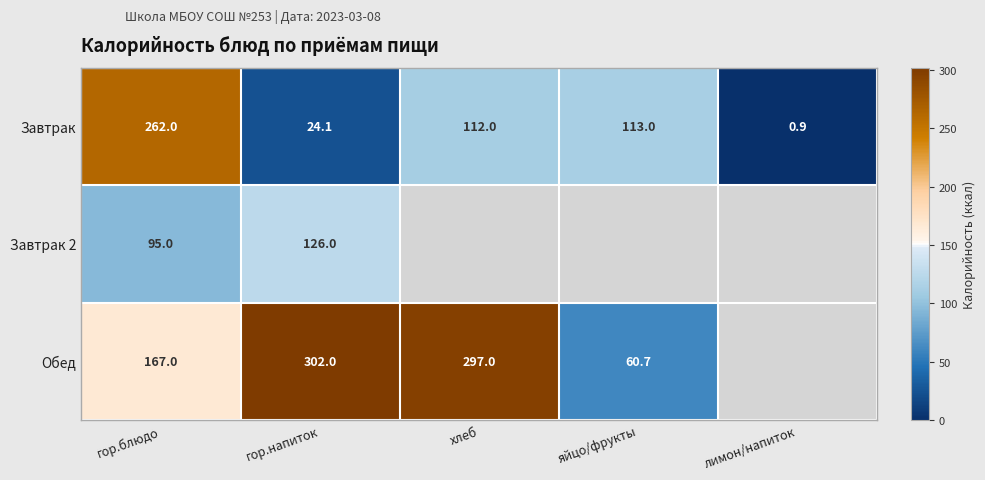

Rank the categories by Завтрак value from highest to lowest.

гор.блюдо, яйцо/фрукты, хлеб, гор.напиток, лимон/напиток